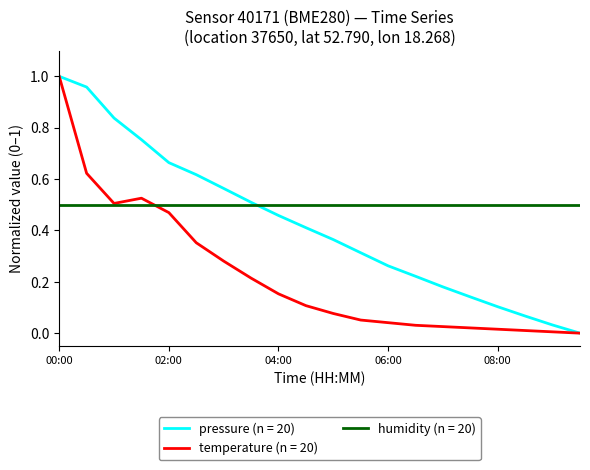

The value of pressure (n = 20) at 00:00 is 1.0. True or false?

True